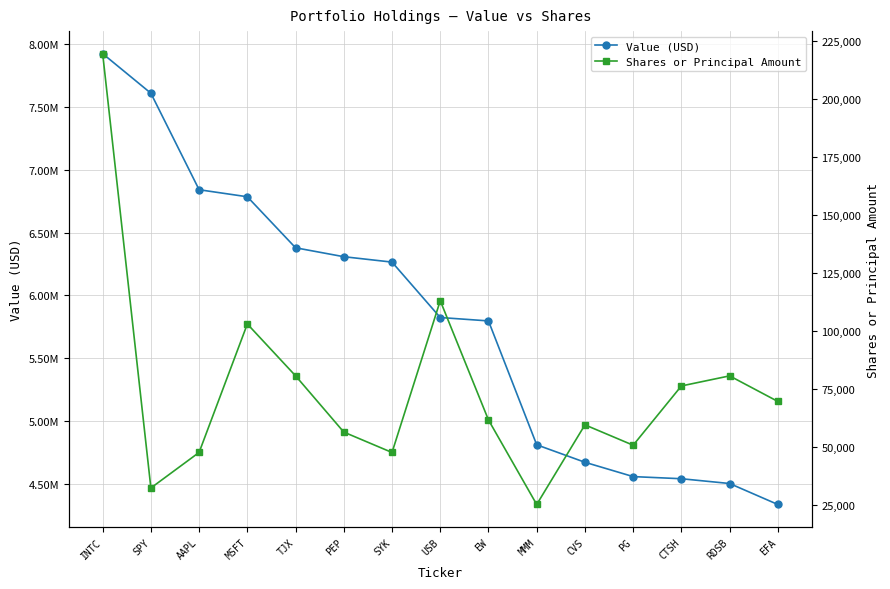

What value does the Shares or Principal Amount series have at EW, to the nearest 50?

61600